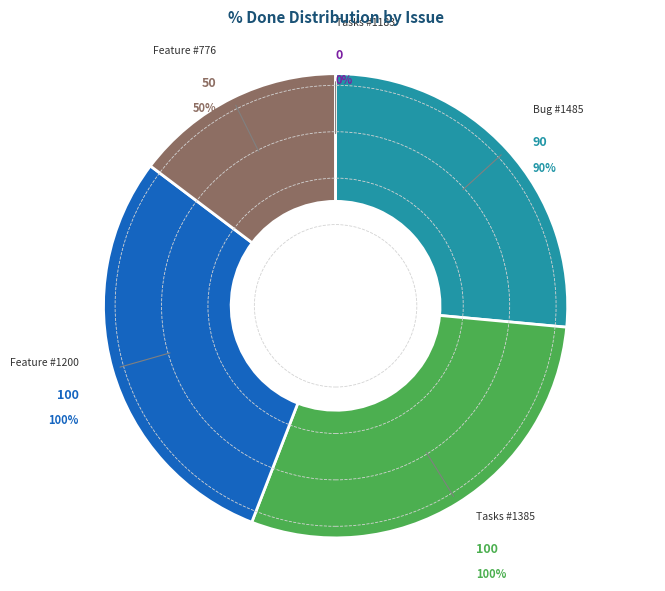

Count the number of slices in the pie.

5